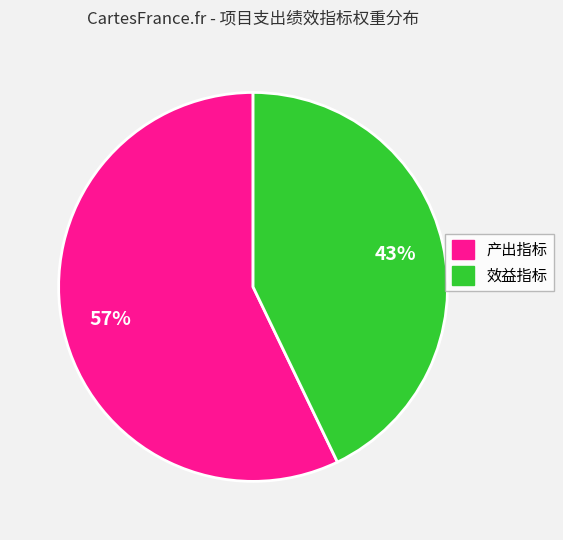

Is it true that 效益指标 is 28% of the pie?

False